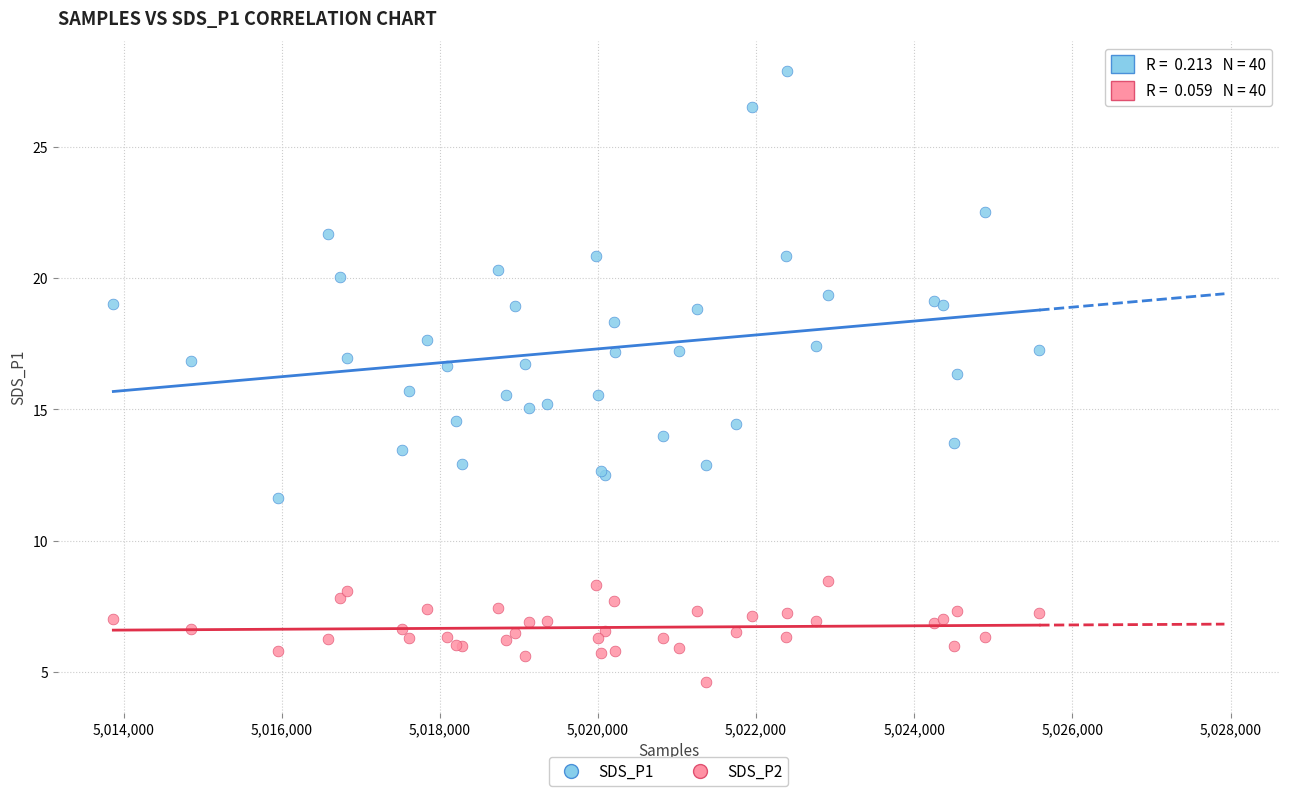

Which series has the widest spread of Y values?

SDS_P1